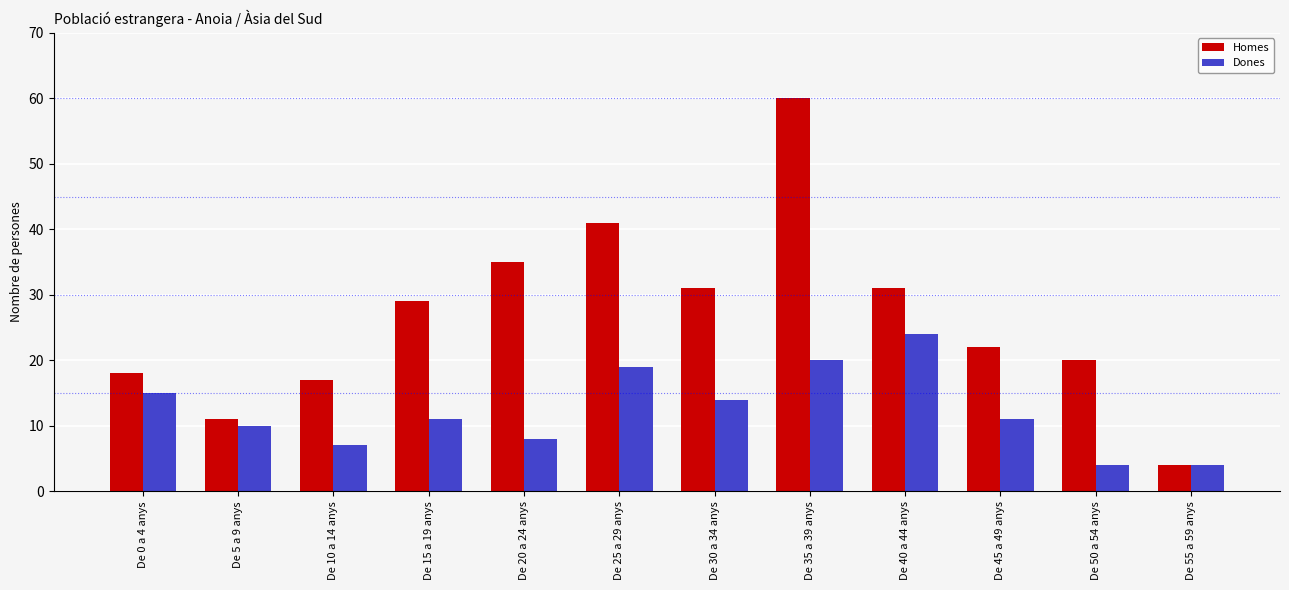

How many series are shown in this chart?

2